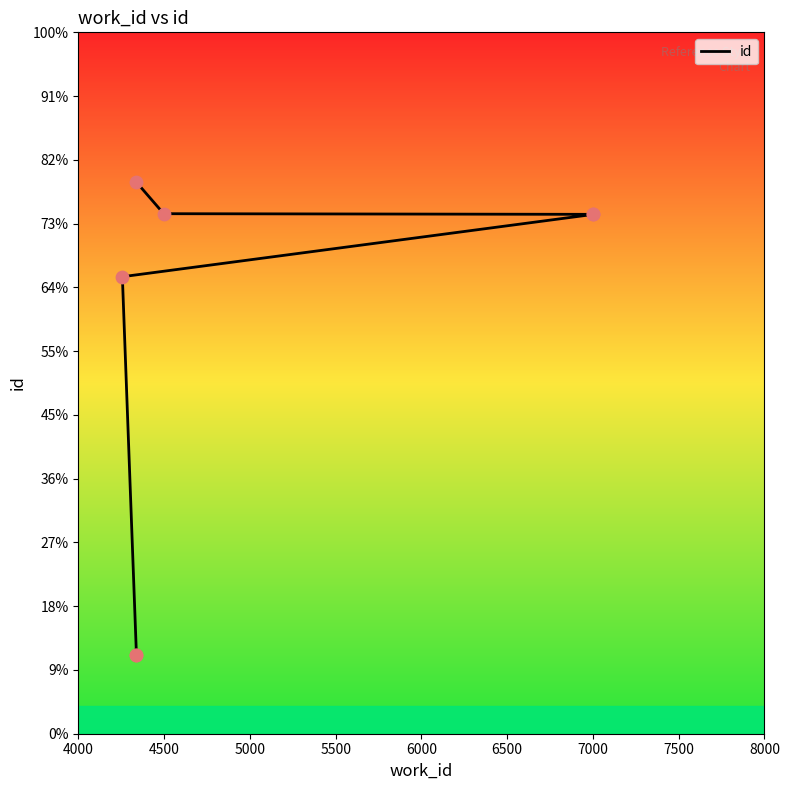

What is the ratio of the value at 5500 to the value at 6000?

1.0